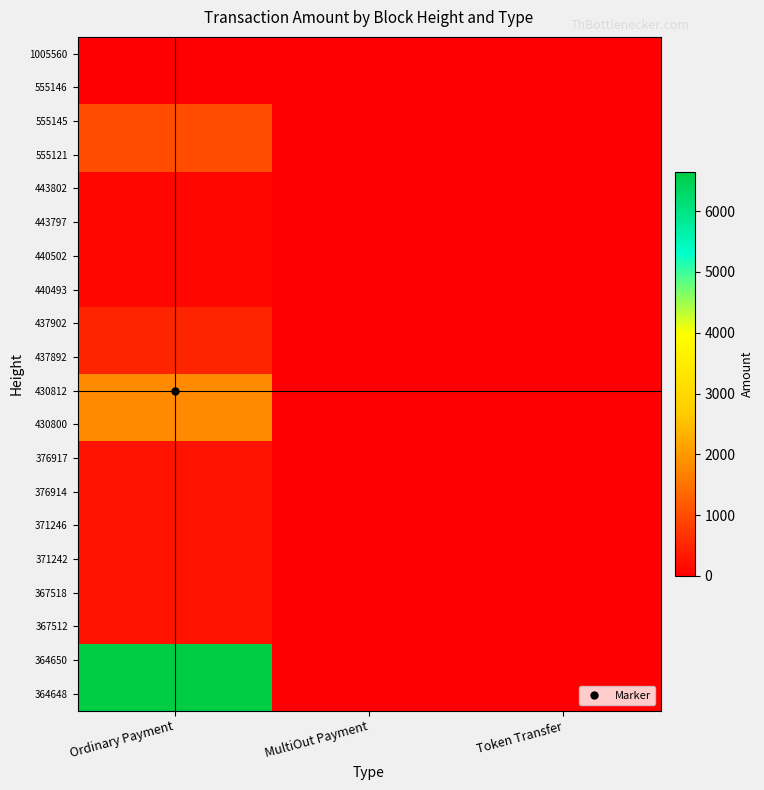

At which category does the chart reach its peak across all series?

Ordinary Payment